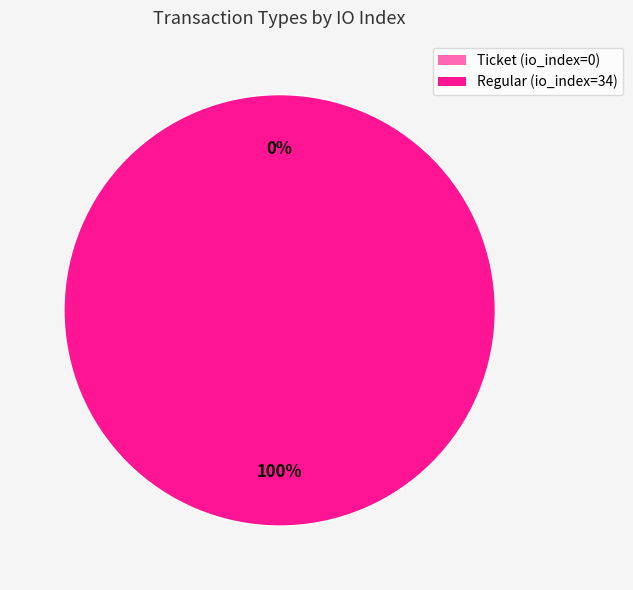

How many slices are in this pie chart?

2